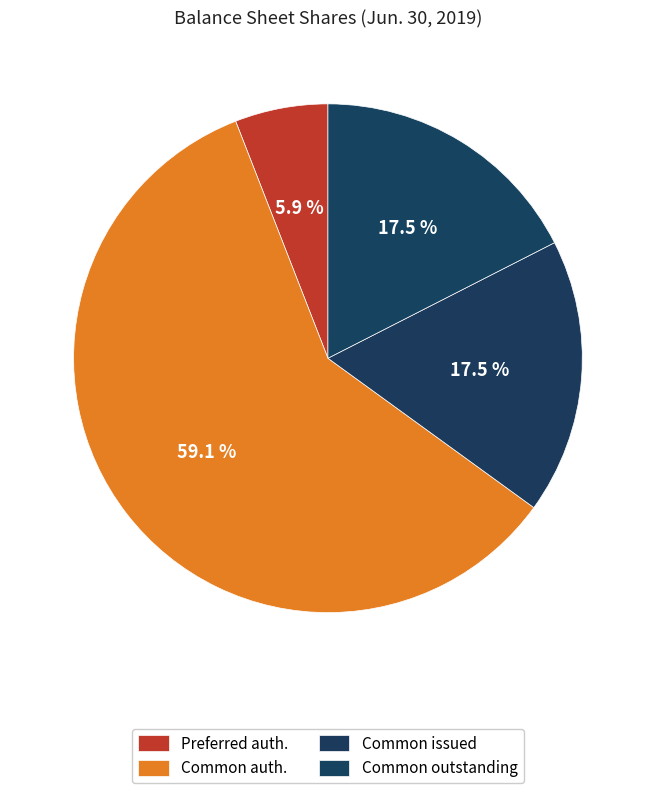

What is the largest slice in the pie chart?

Common stock, shares authorized